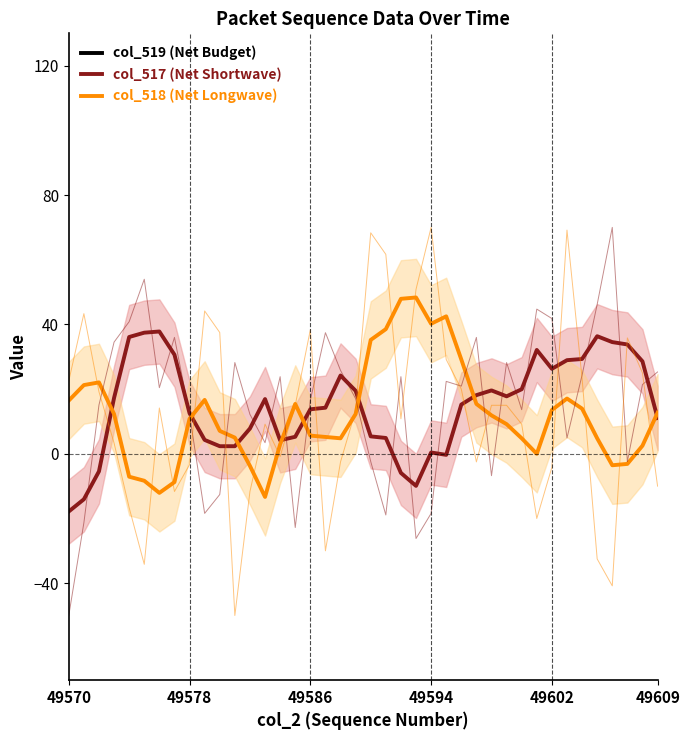

At which label does col_518 (Net Longwave) first exceed 11?

49570